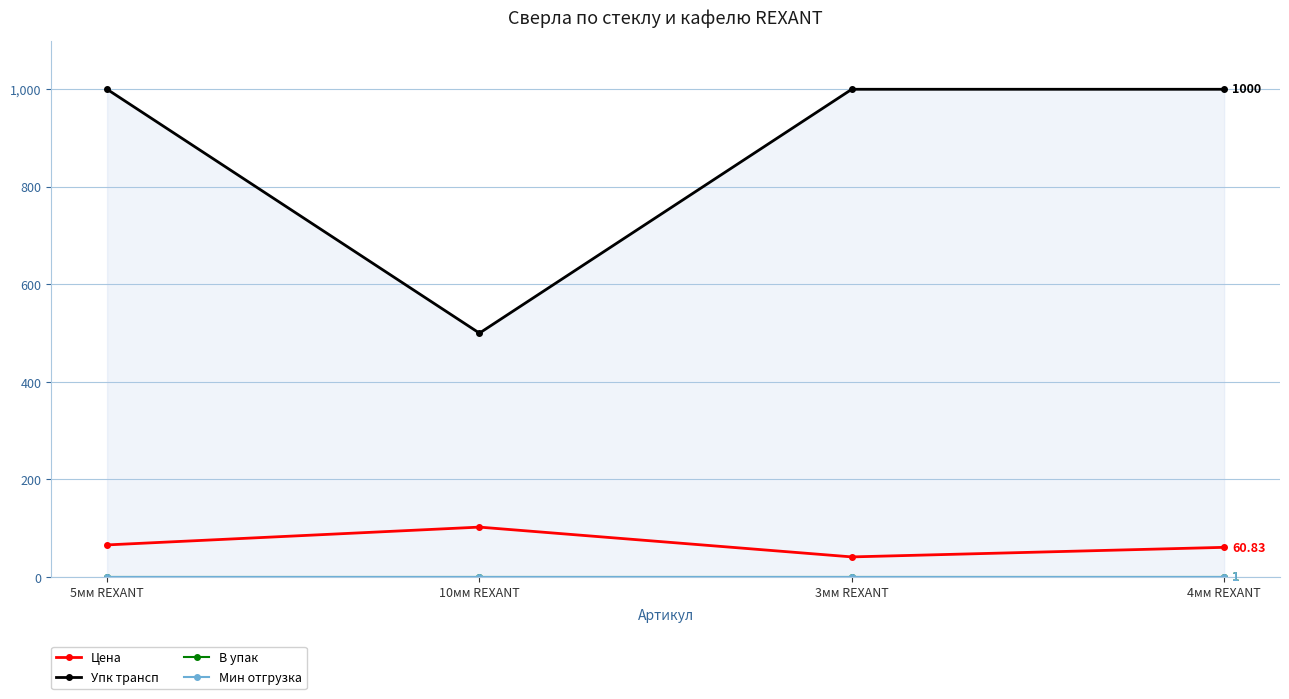

What is the label of the 4th point from the left?

4мм REXANT